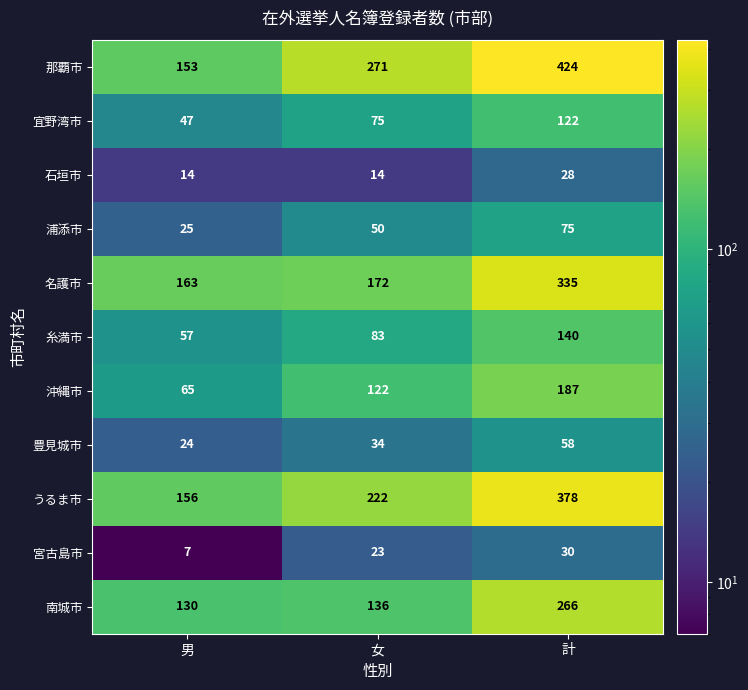

Rank the series at 女 from highest to lowest value.

那覇市, うるま市, 名護市, 南城市, 沖縄市, 糸満市, 宜野湾市, 浦添市, 豊見城市, 宮古島市, 石垣市